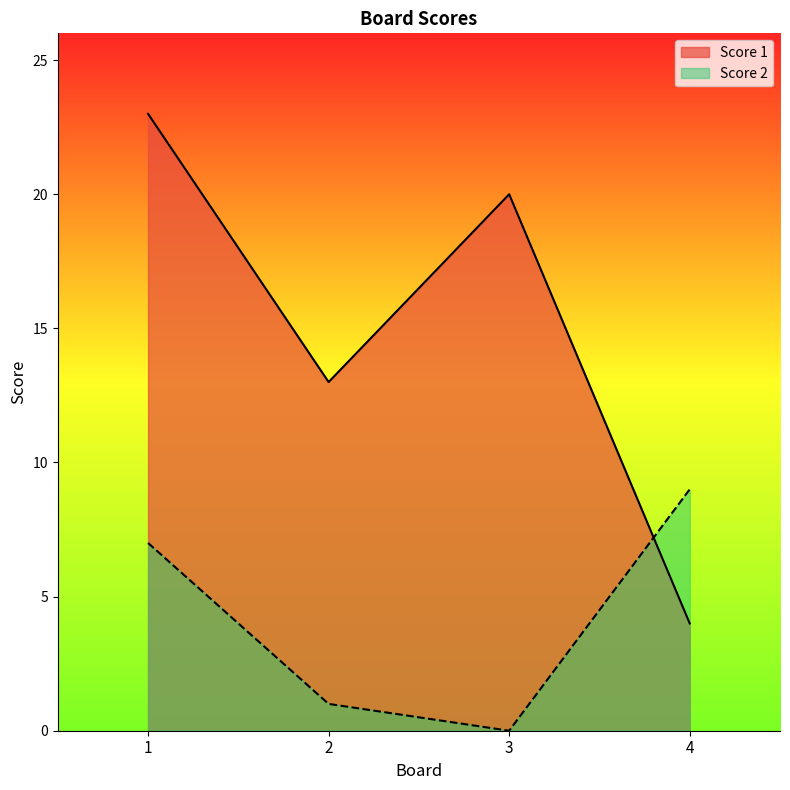

Which category has the highest value across all series?

1